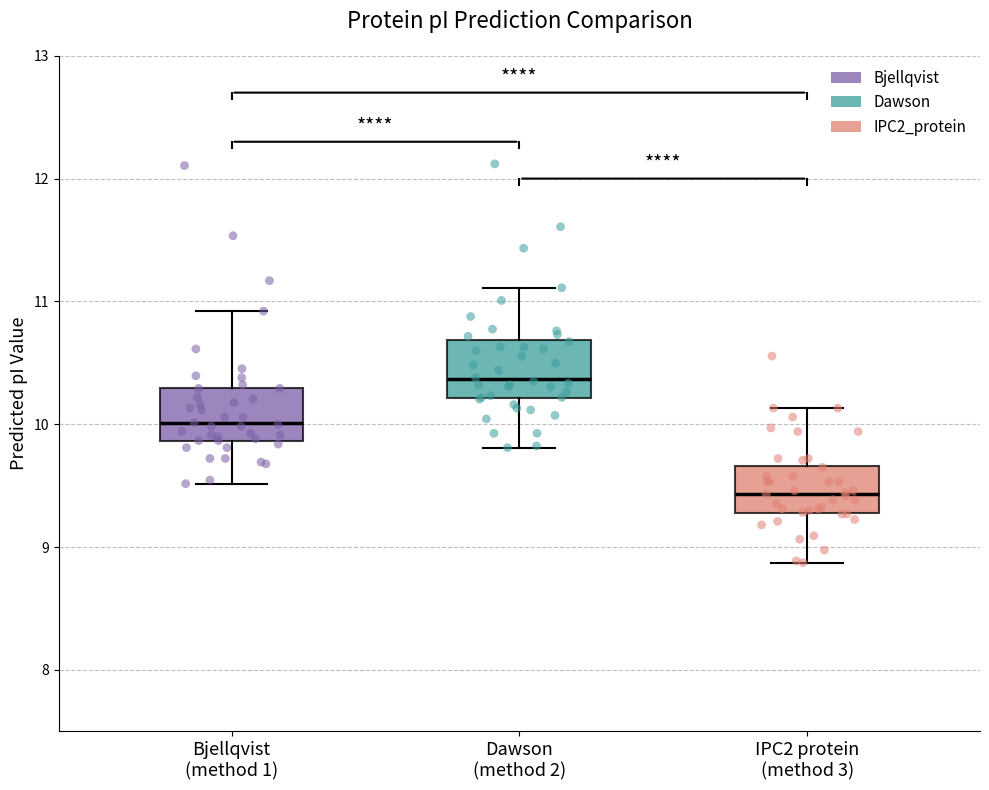

Reading left to right, read every box against the y-axis: the position of its median line, the range the box covers, and the ends of its whiskers. The values are not printed on the chart, so give them approximately, as read against the axis.

Bjellqvist (method 1): median 10.0, box 9.9 to 10.3, whiskers 9.5 to 10.9
Dawson (method 2): median 10.4, box 10.2 to 10.7, whiskers 9.8 to 11.1
IPC2 protein (method 3): median 9.4, box 9.3 to 9.7, whiskers 8.9 to 10.1